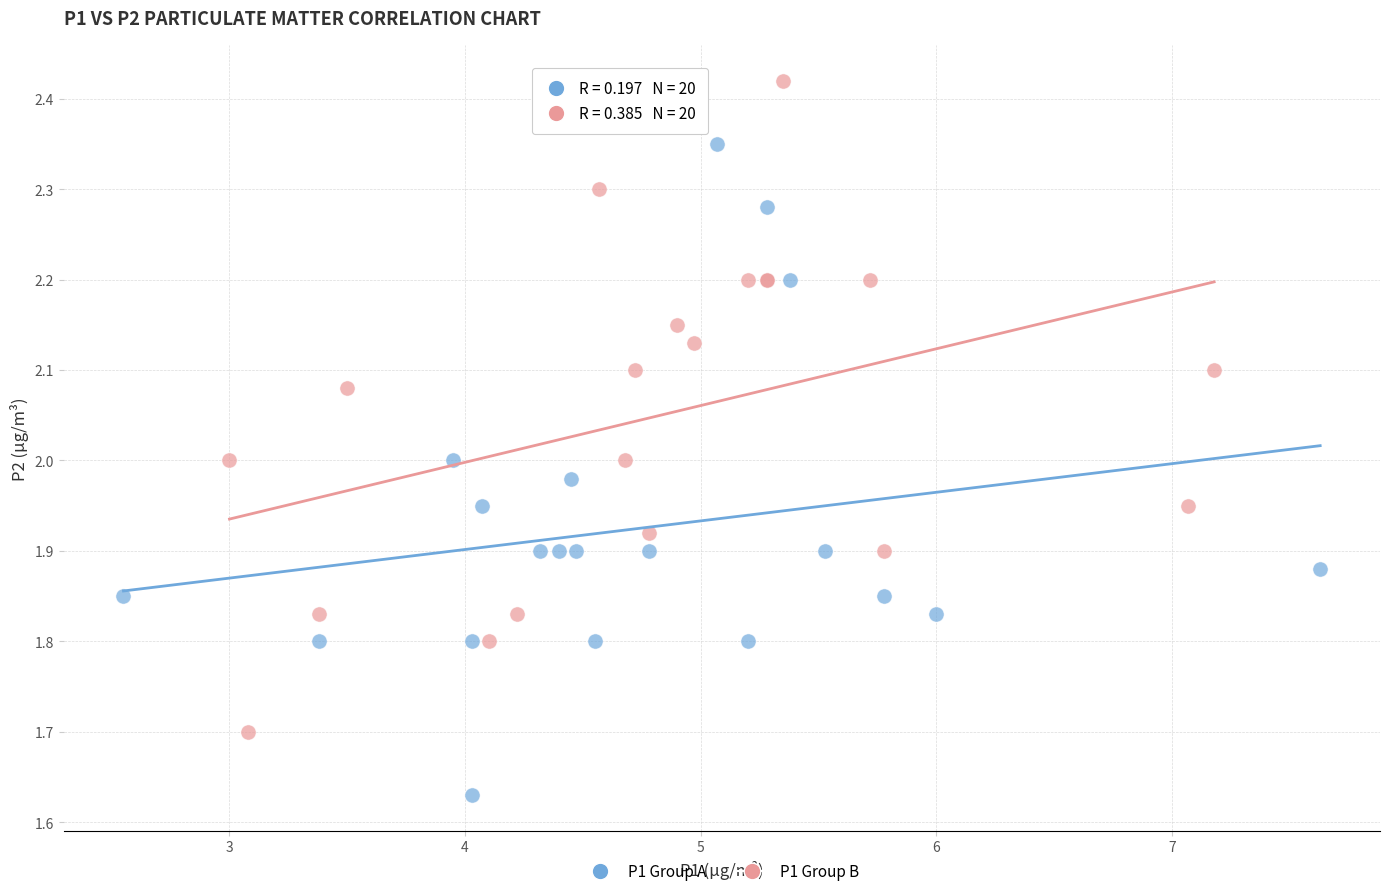

Which series contains the highest Y value?

P1 Group B